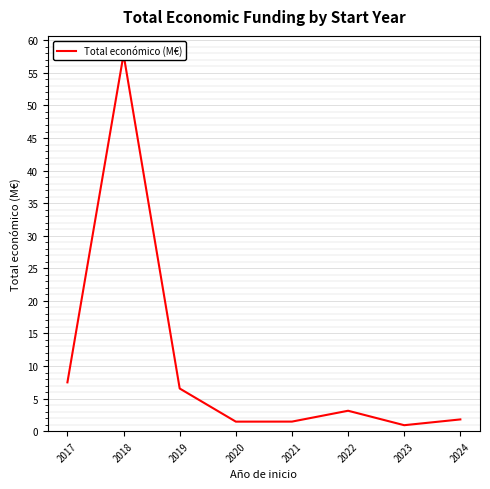

Which category has the lowest value across all series?

2023